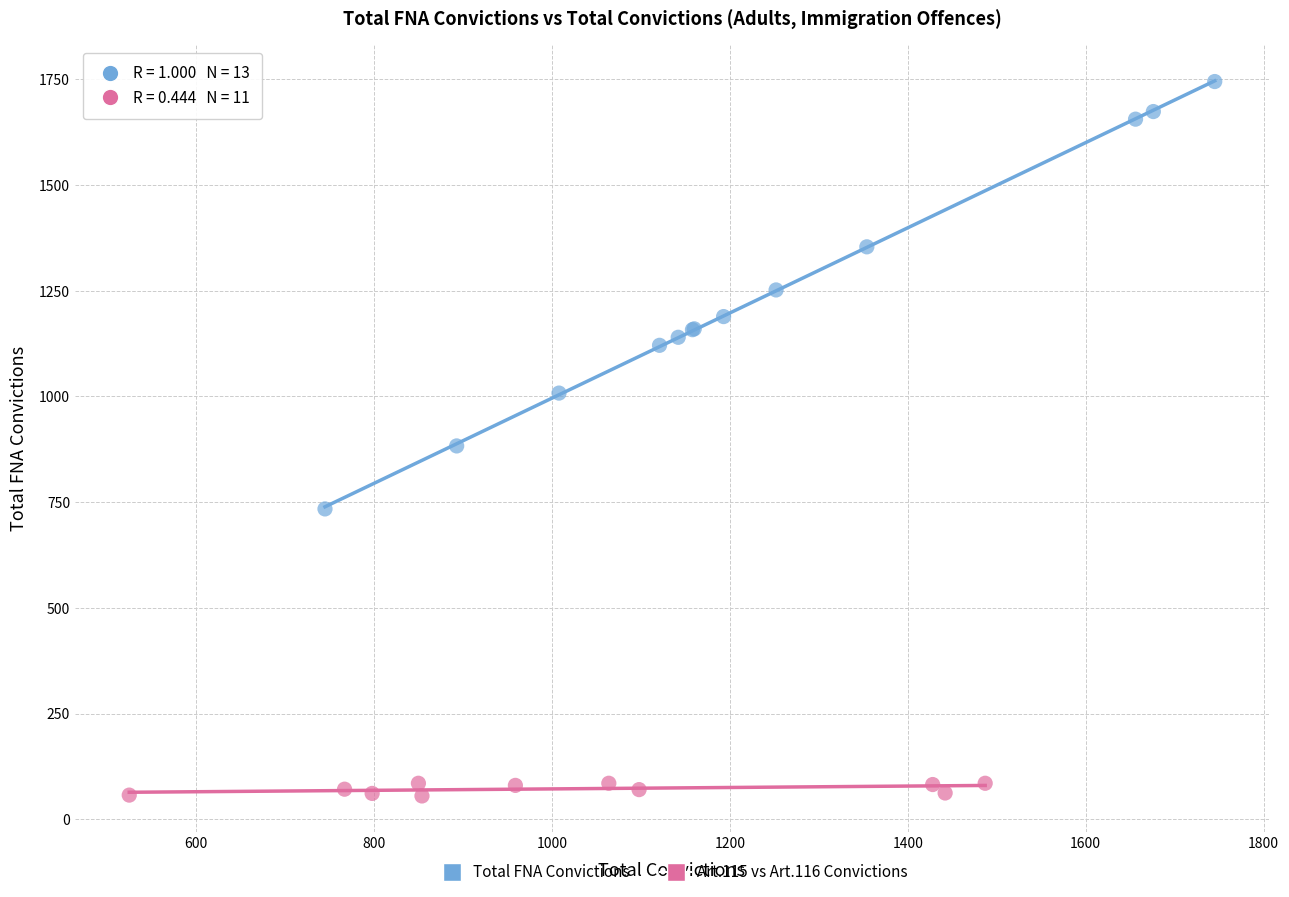

Which series contains the lowest Y value?

Art.115 vs Art.116 Convictions